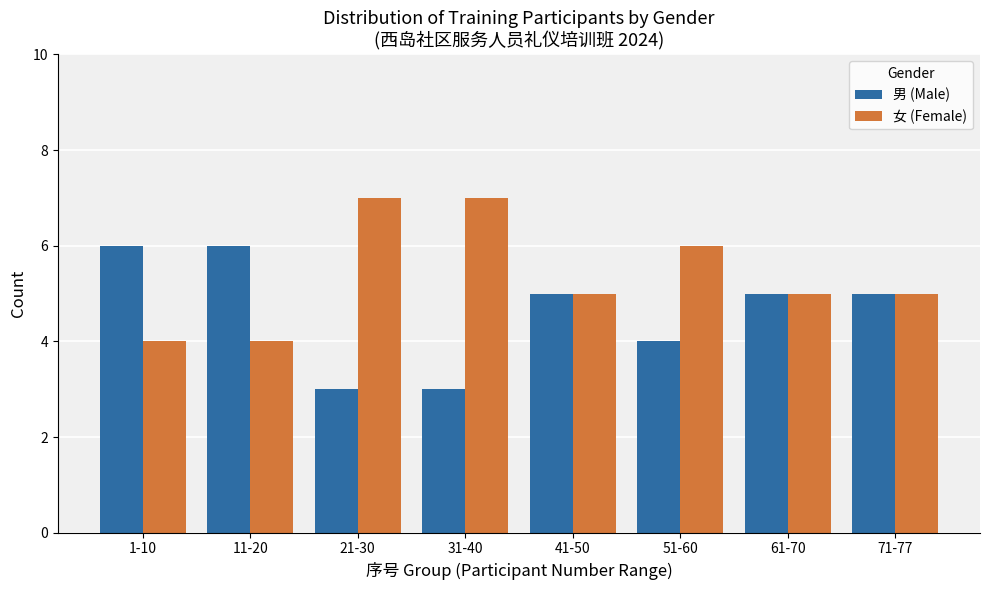

Reading left to right, extract all data points from this chart.

男 (Male): 6	6	3	3	5	4	5	5
女 (Female): 4	4	7	7	5	6	5	5